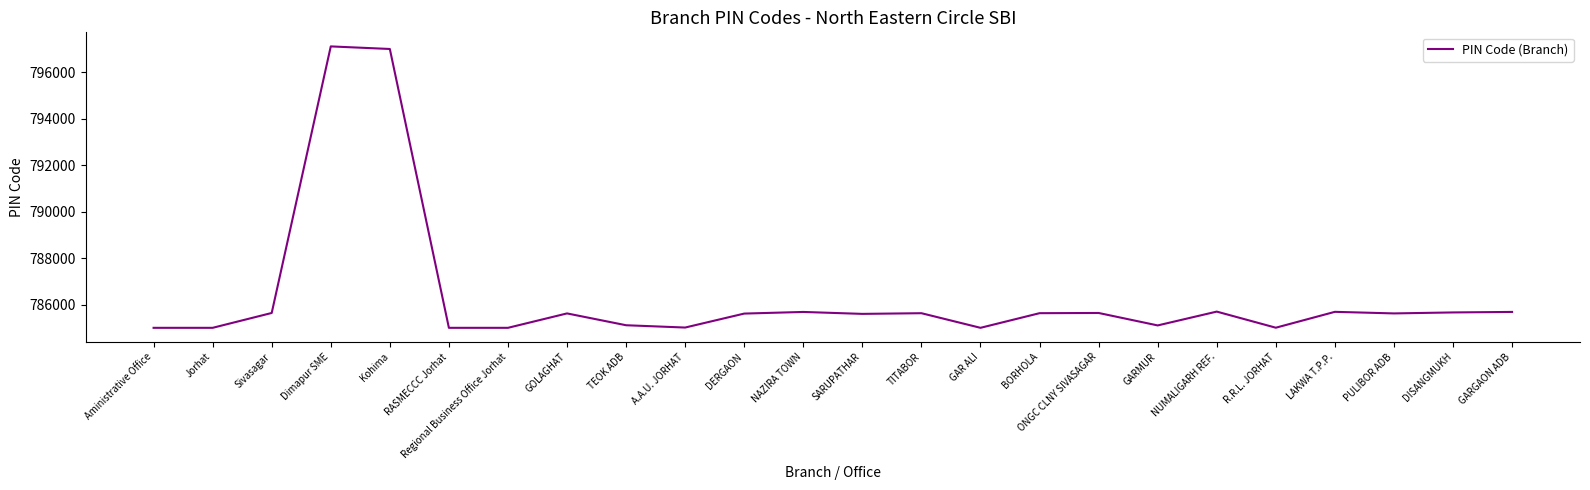

What is the maximum value shown in the chart?

797112